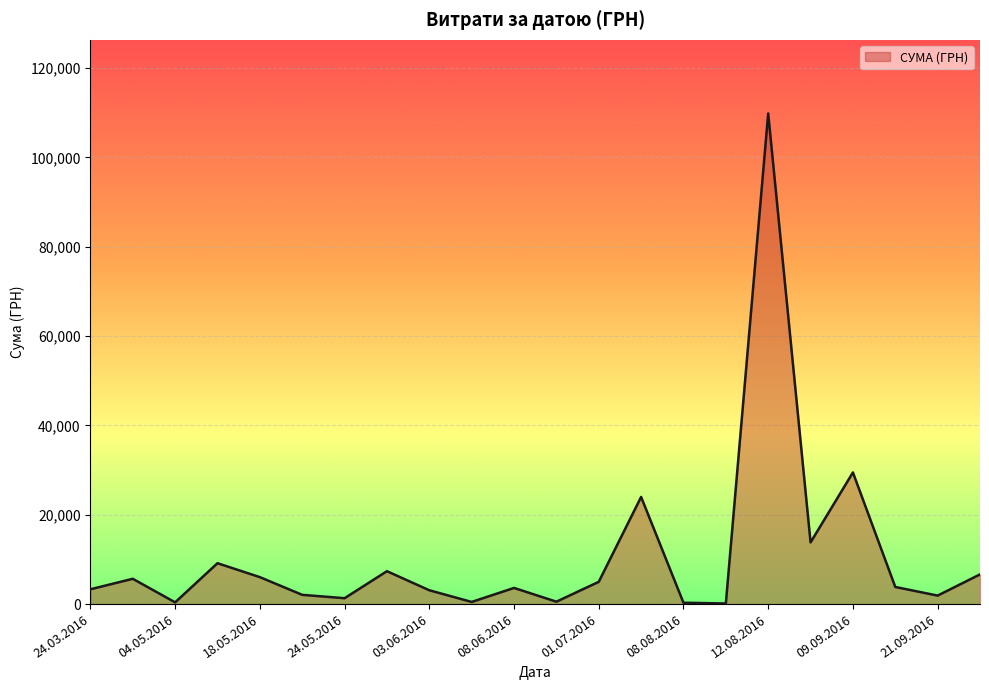

Does the chart display data point markers on the line(s)?

No